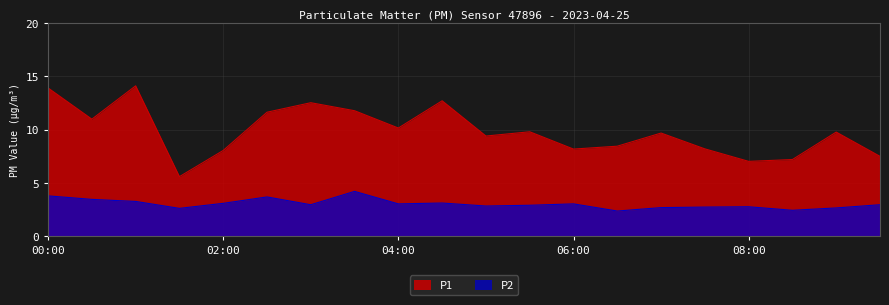

What is the greatest value displayed?

14.1